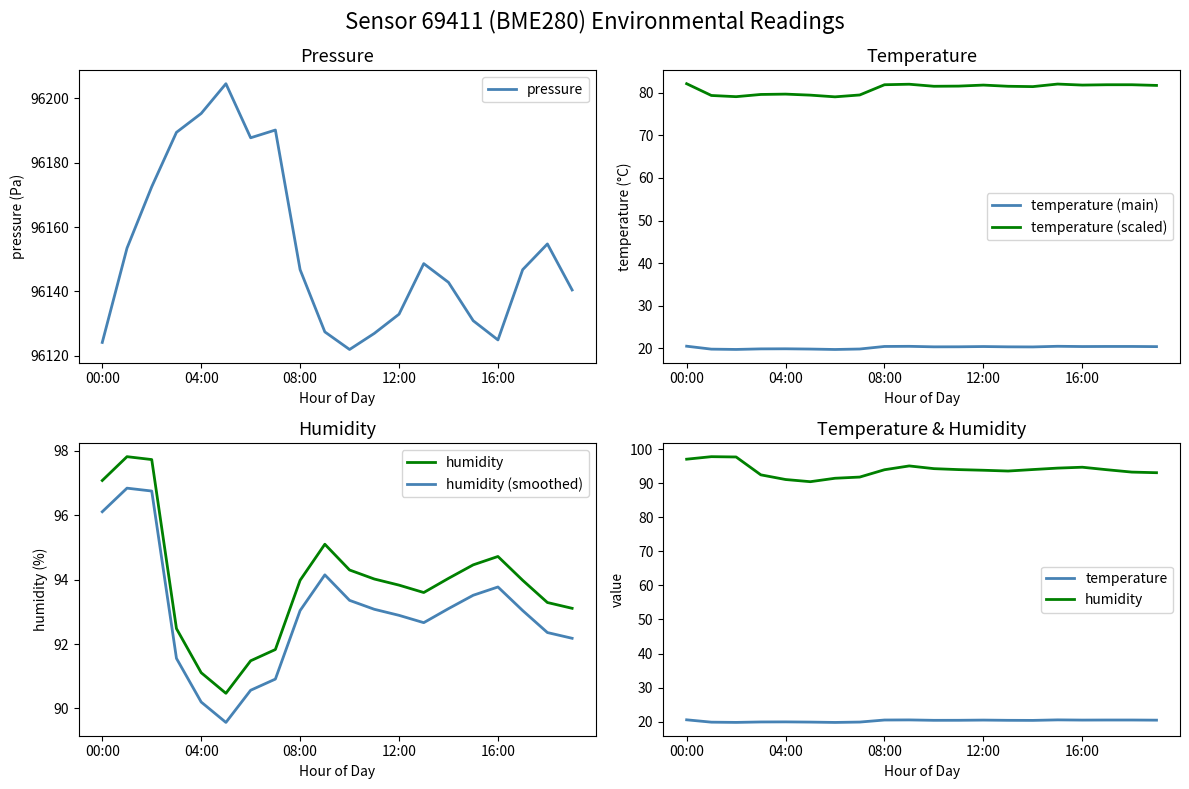

Is the value of humidity (smoothed) at 7 greater than the value of humidity at 15?

No